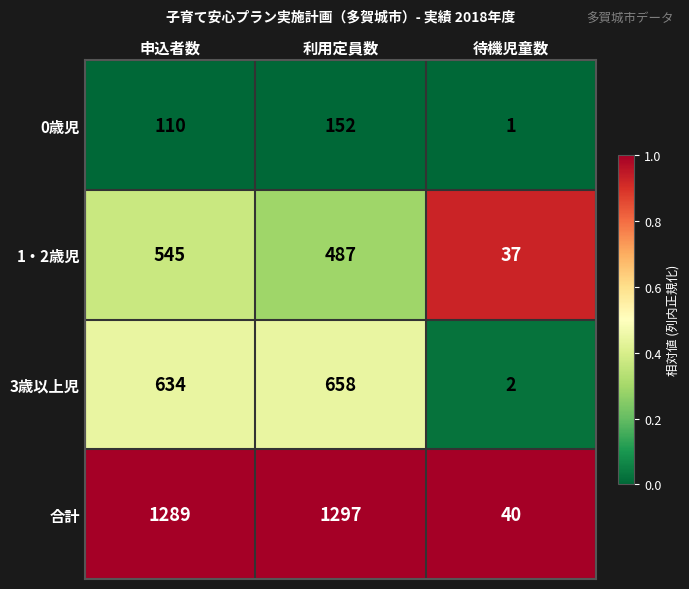

Reading right to left, transcribe all the data shown in this chart.

0歳児: 1	152	110
1・2歳児: 37	487	545
3歳以上児: 2	658	634
合計: 40	1297	1289